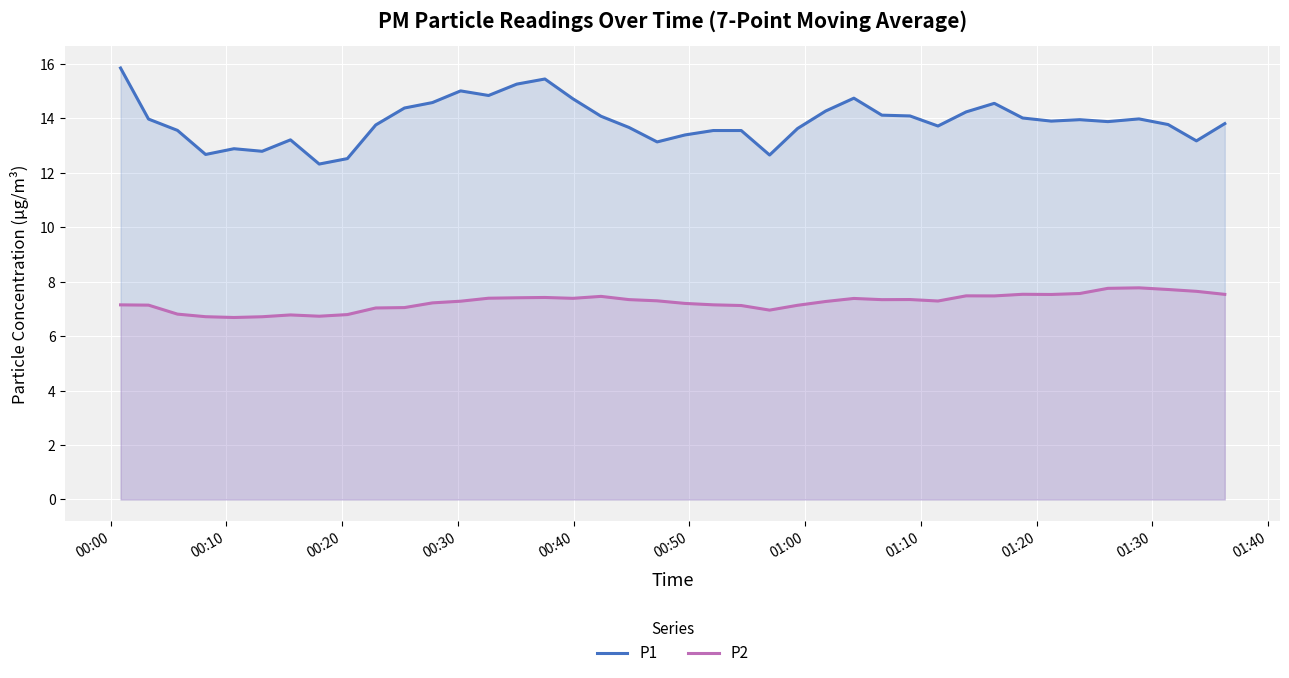

Which series has the largest total across all categories?

P1